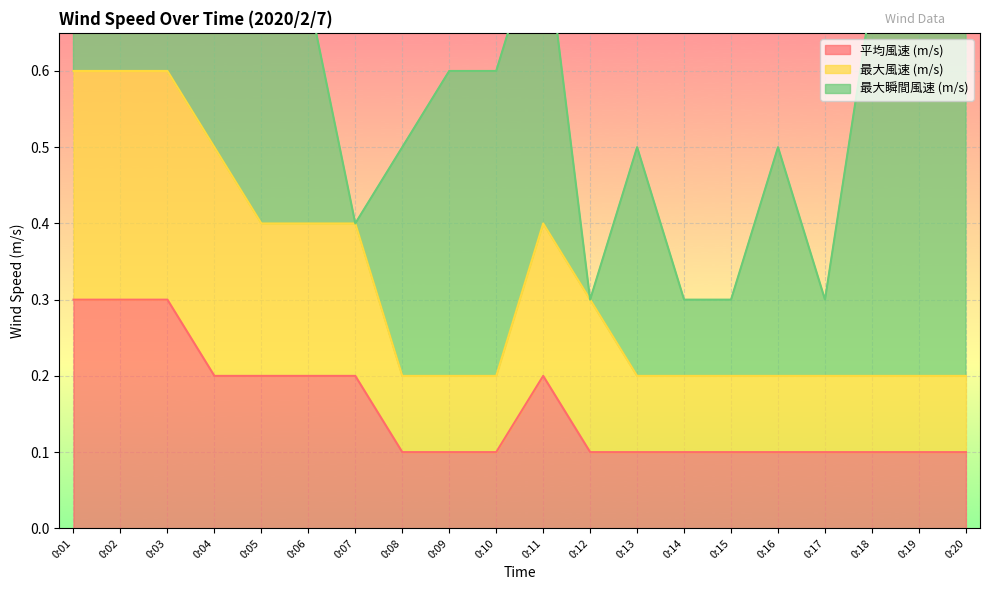

Which category has the highest value across all series?

0:01